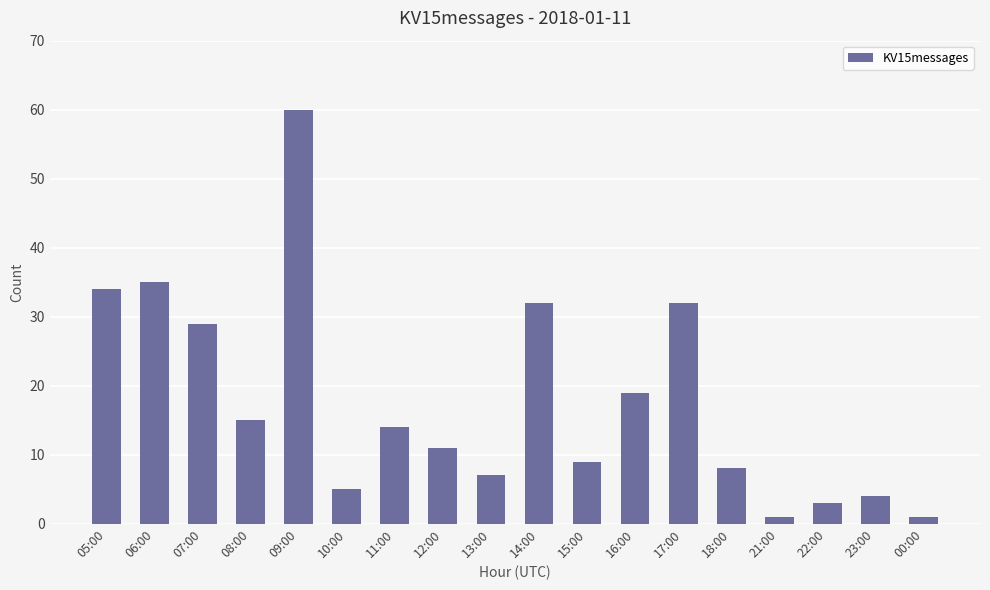

Count the number of data series in this chart.

1